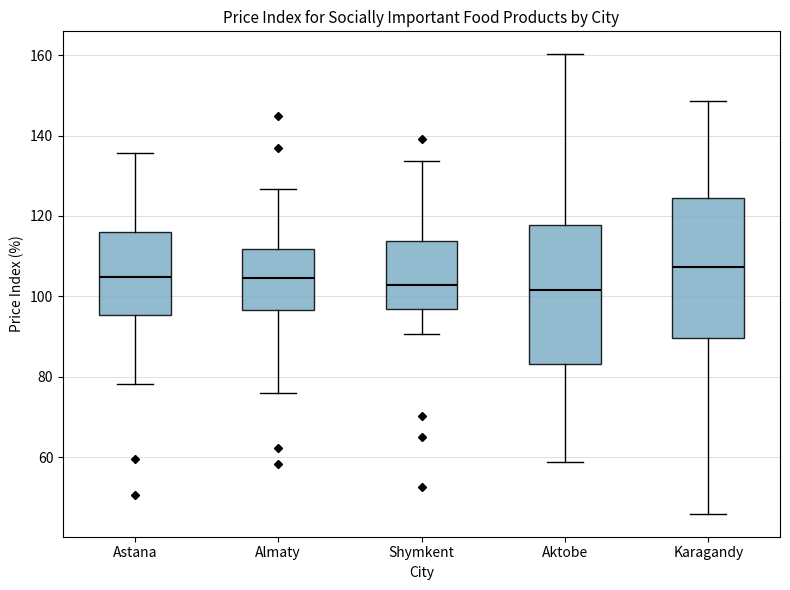

Reading left to right, read every box against the y-axis: the position of its median line, the range the box covers, and the ends of its whiskers. The values are not printed on the chart, so give them approximately, as read against the axis.

Astana: median 104, box 96 to 116, whiskers 78 to 136
Almaty: median 104, box 96 to 112, whiskers 76 to 126
Shymkent: median 102, box 96 to 114, whiskers 90 to 134
Aktobe: median 102, box 84 to 118, whiskers 58 to 160
Karagandy: median 108, box 90 to 124, whiskers 46 to 148